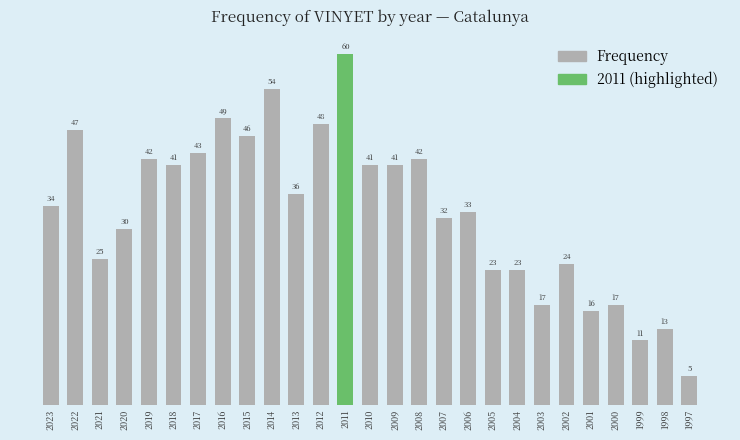

What is the change in value from 2014 to 2000?

-37